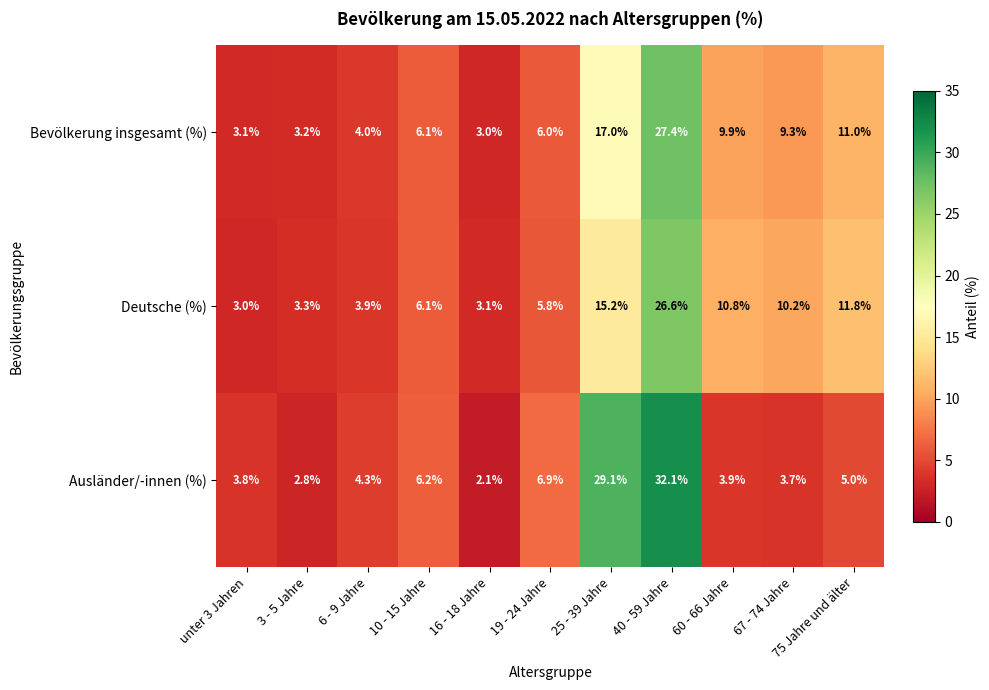

Which category has the lowest value across all series?

16 - 18 Jahre